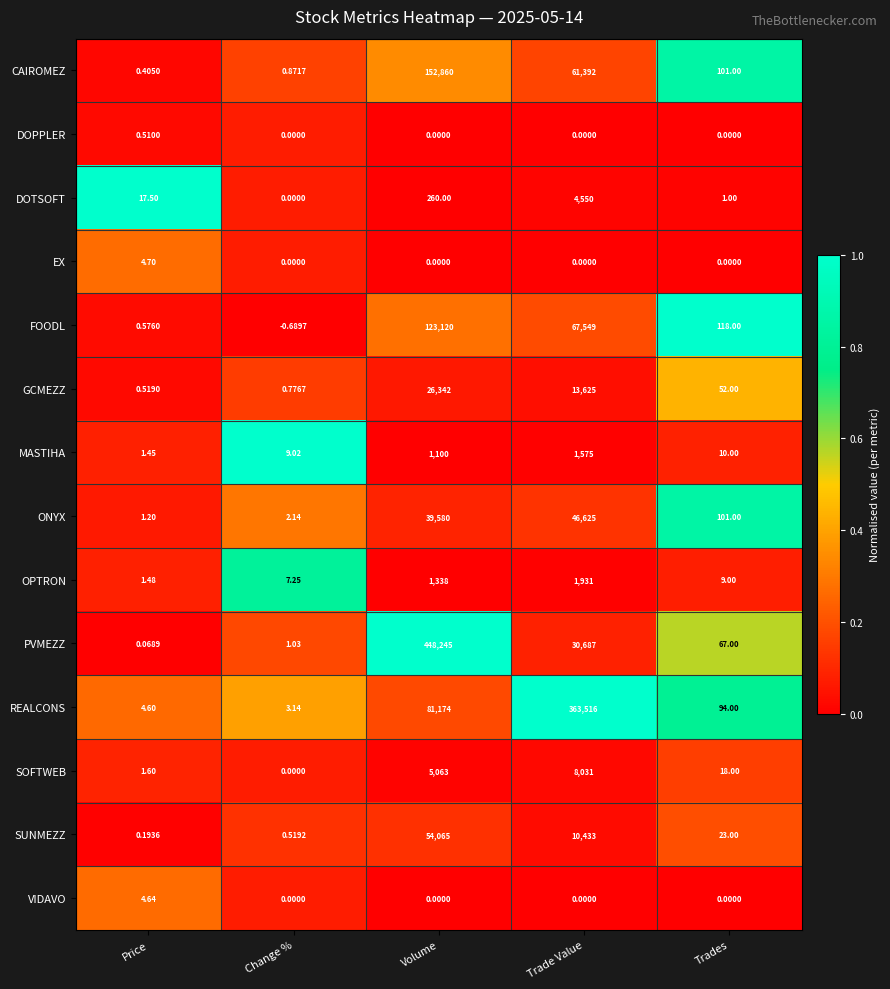

Between Volume and Trade Value, which series saw the biggest shift?

PVMEZZ